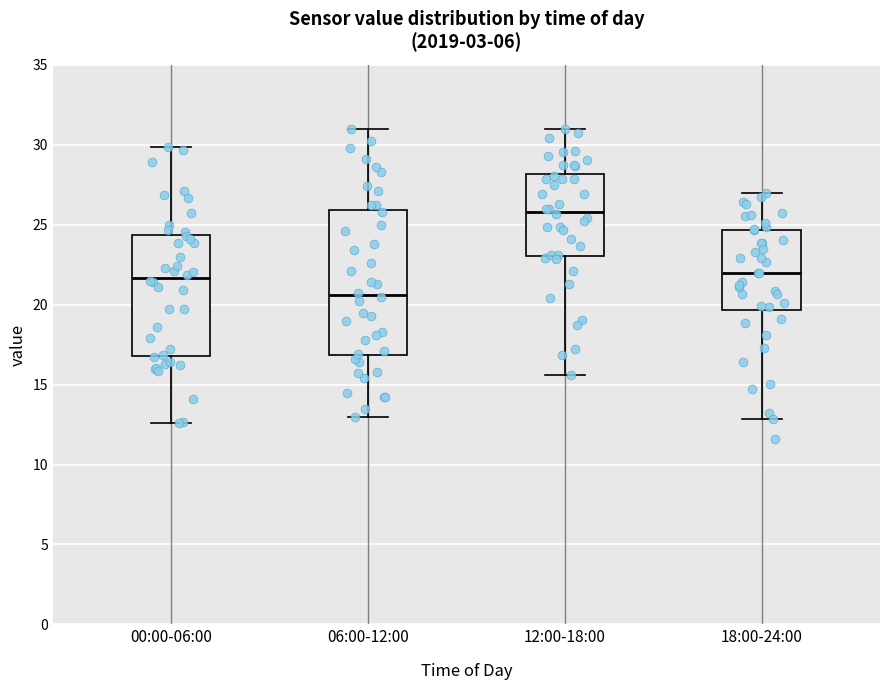

Reading left to right, transcribe this box plot: for each box, give where its median line is, the range the box spans, and where its two whiskers end, as read against the y-axis. The values are not printed on the chart, so give them approximately, as read against the axis.

00:00-06:00: median 21.5, box 17.0 to 24.5, whiskers 12.5 to 30.0
06:00-12:00: median 20.5, box 17.0 to 26.0, whiskers 13.0 to 31.0
12:00-18:00: median 26.0, box 23.0 to 28.0, whiskers 15.5 to 31.0
18:00-24:00: median 22.0, box 19.5 to 24.5, whiskers 13.0 to 27.0